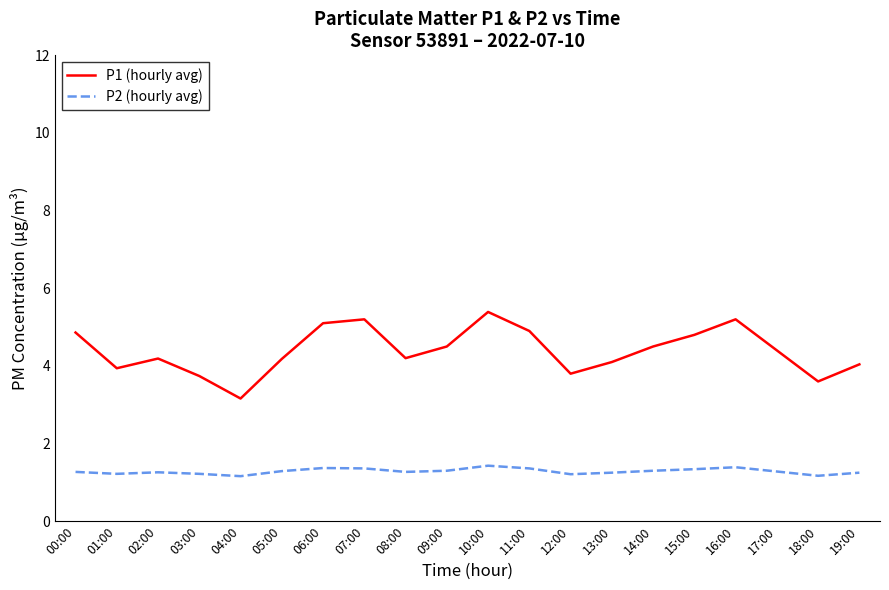

True or false: P2 (hourly avg) and P1 (hourly avg) cross at least once.

False